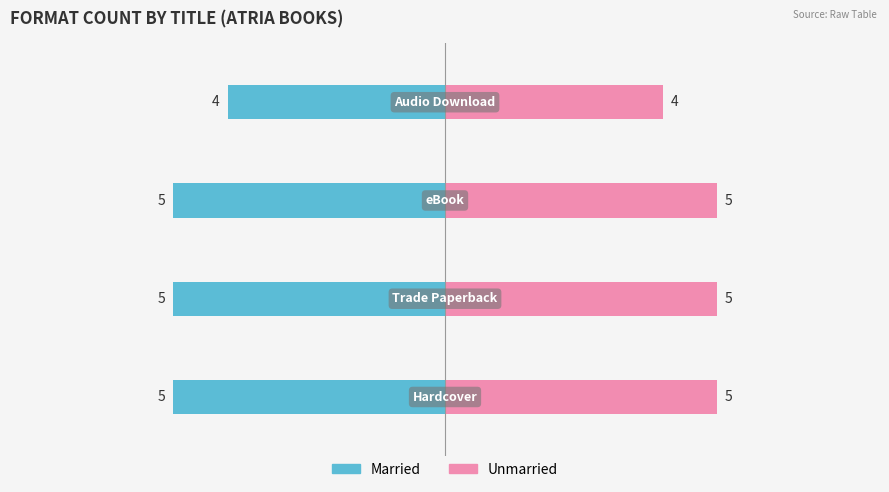

Read the Unmarried value at 1.

5